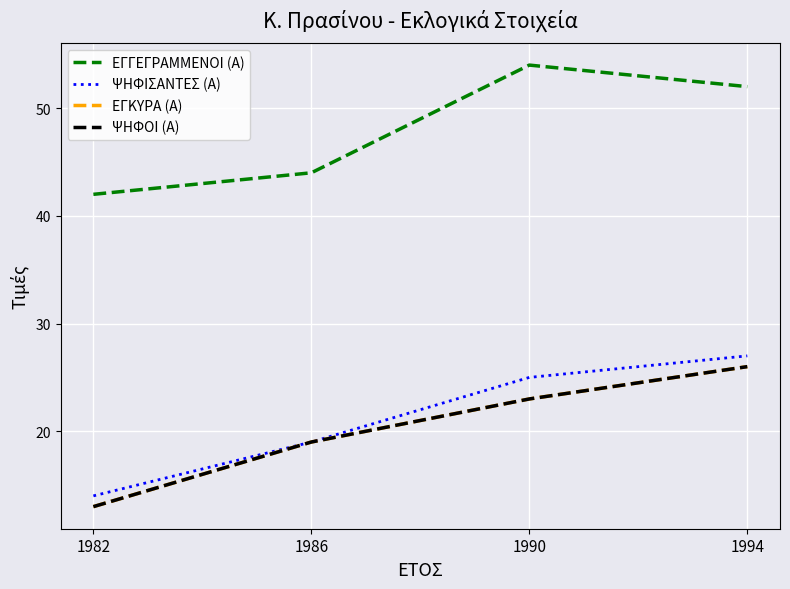

True or false: ΨΗΦΙΣΑΝΤΕΣ (Α) and ΕΓΓΕΓΡΑΜΜΕΝΟΙ (Α) cross at least once.

False